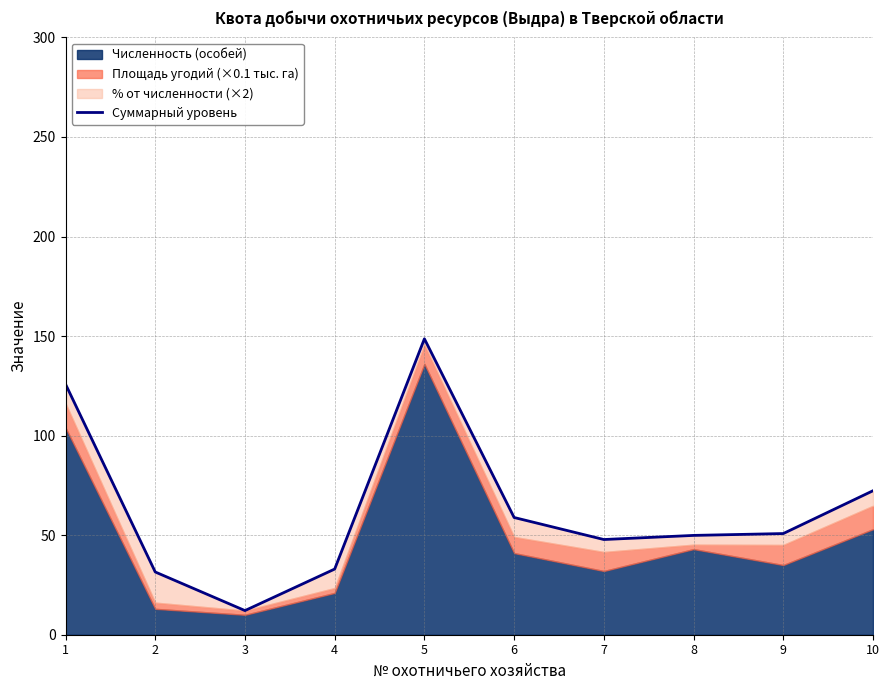

Does the chart display data point markers on the line(s)?

No